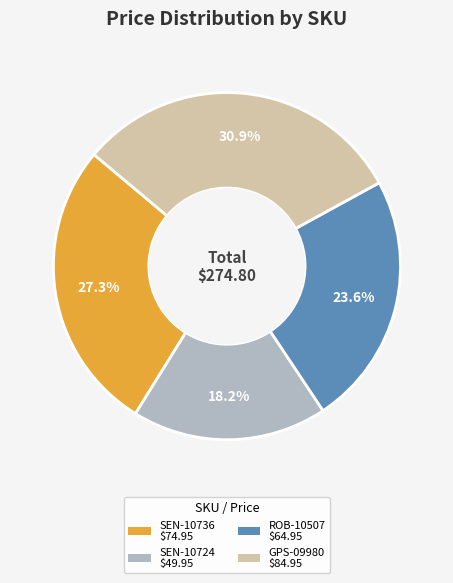

To the nearest percent, what portion does GPS-09980 represent?

31%